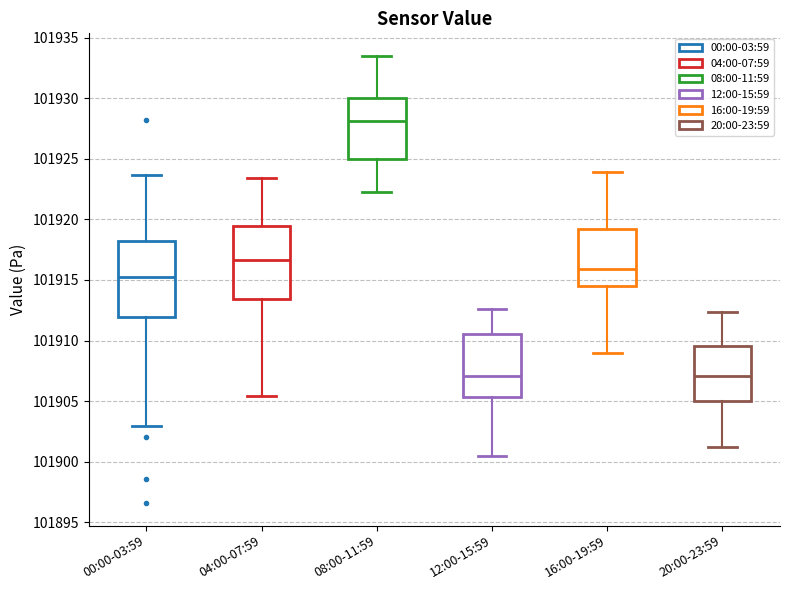

Reading left to right, read every box against the y-axis: the position of its median line, the range the box covers, and the ends of its whiskers. The values are not printed on the chart, so give them approximately, as read against the axis.

00:00-03:59: median 101915.5, box 101912.0 to 101918.0, whiskers 101903.0 to 101923.5
04:00-07:59: median 101916.5, box 101913.5 to 101919.5, whiskers 101905.5 to 101923.5
08:00-11:59: median 101928.0, box 101925.0 to 101930.0, whiskers 101922.5 to 101933.5
12:00-15:59: median 101907.0, box 101905.5 to 101910.5, whiskers 101900.5 to 101912.5
16:00-19:59: median 101916.0, box 101914.5 to 101919.0, whiskers 101909.0 to 101924.0
20:00-23:59: median 101907.0, box 101905.0 to 101909.5, whiskers 101901.0 to 101912.5